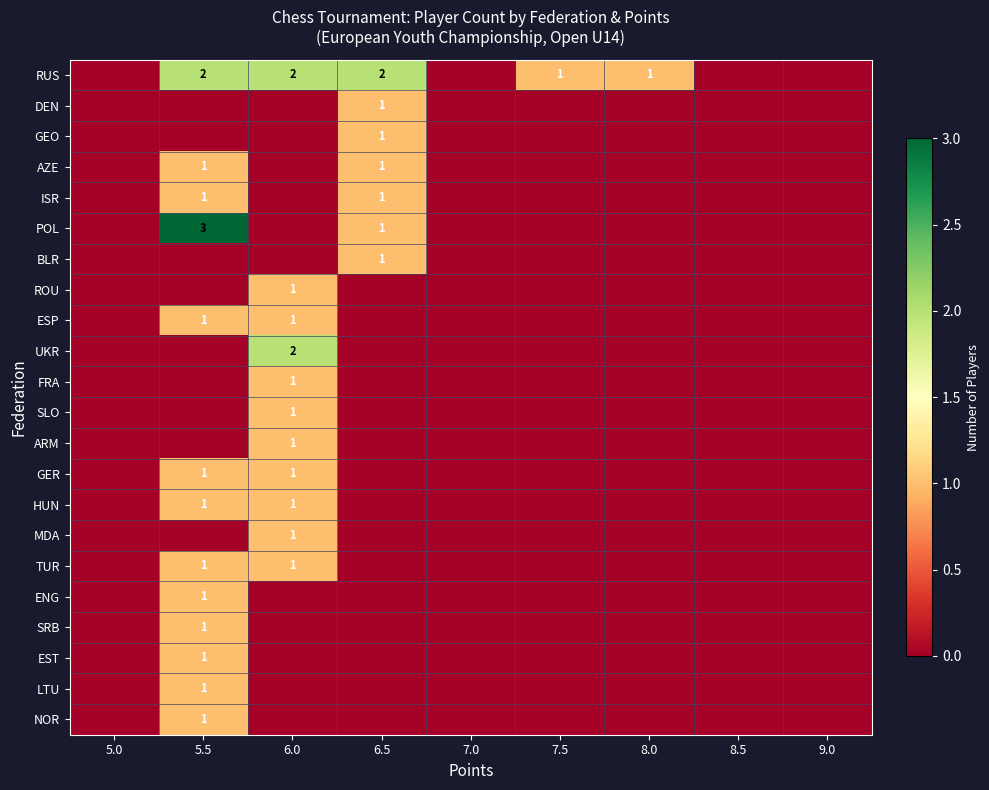

Which has a higher value, 5.0 or 9.0?

5.0